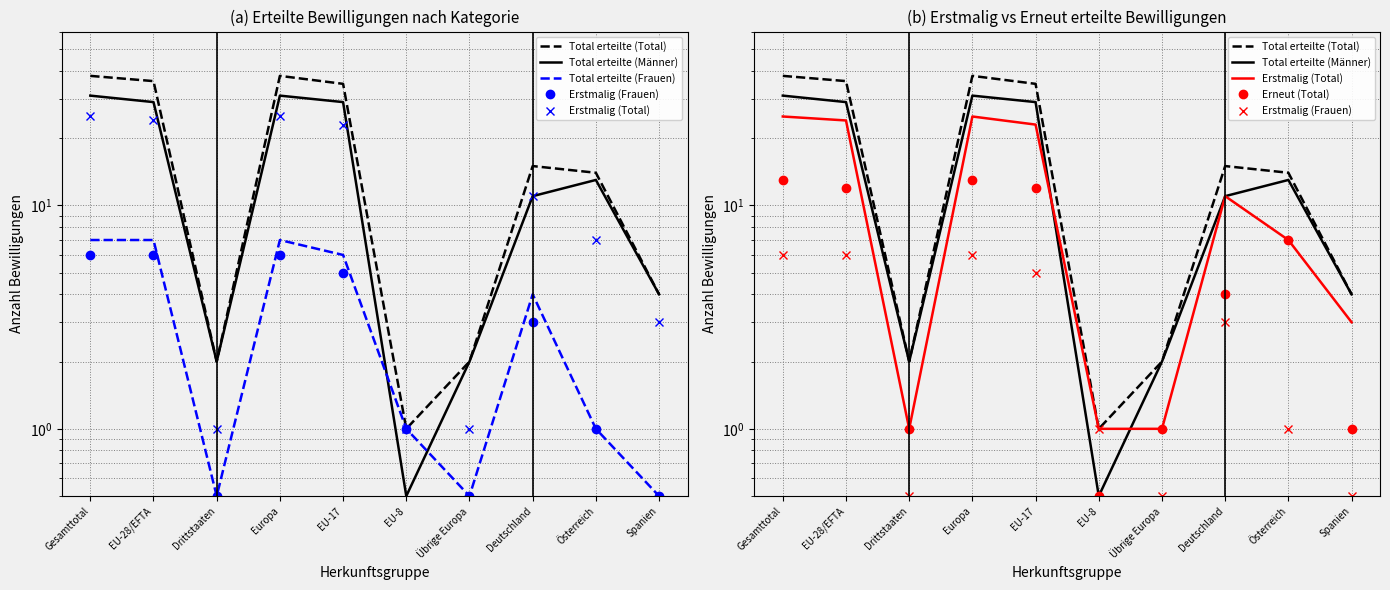

What are all the series names shown in the legend?

Total erteilte (Total), Total erteilte (Männer), Total erteilte (Frauen), Erstmalig (Frauen), Erstmalig (Total), Erneut (Total)